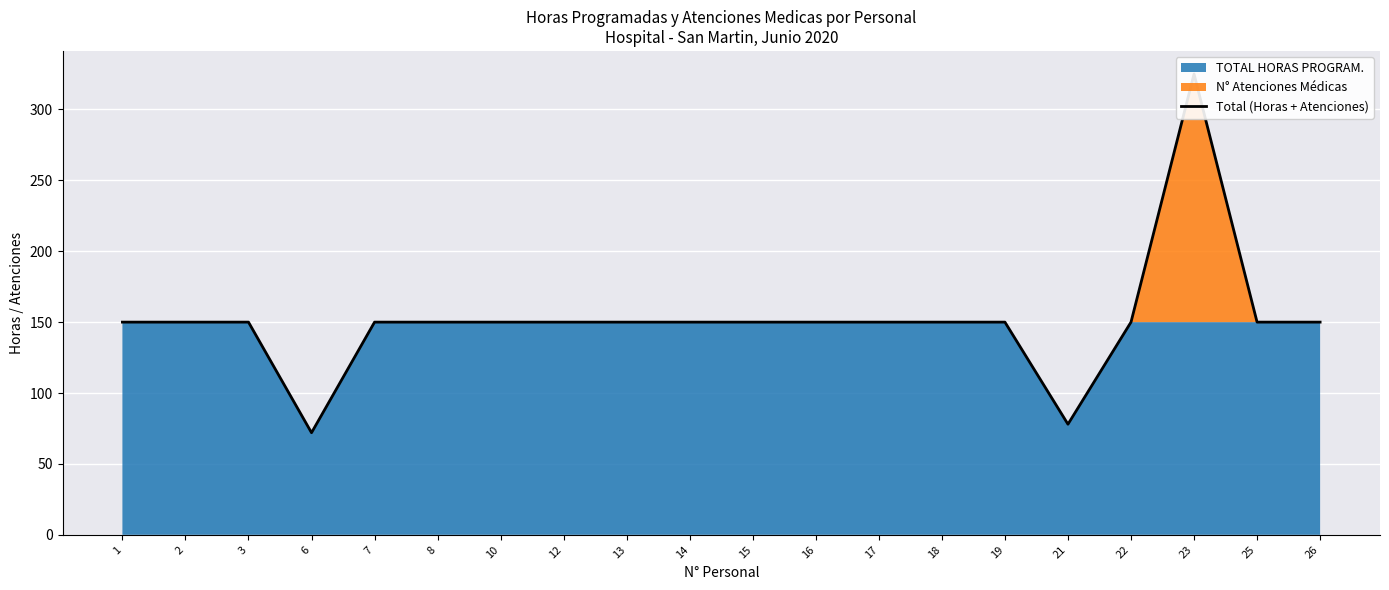

Reading right to left, what are all the values shown in this chart?

26=150	25=150	23=325	22=150	21=78	19=150	18=150	17=150	16=150	15=150	14=150	13=150	12=150	10=150	8=150	7=150	6=72	3=150	2=150	1=150